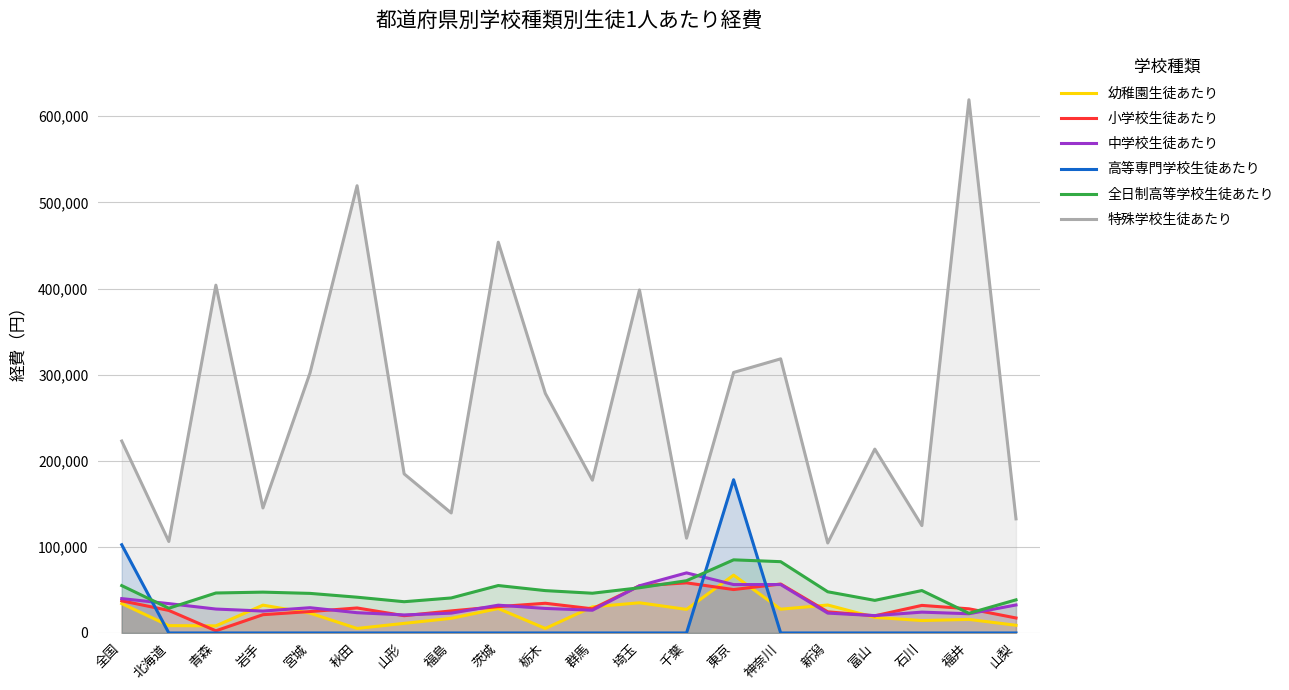

Reading left to right, what are all the values shown in this chart?

幼稚園生徒あたり: 全国=34142	北海道=8550	青森=8259	岩手=32332	宮城=23053	秋田=5257	山形=11169	福島=17017	茨城=28379	栃木=5250	群馬=30322	埼玉=35077	千葉=27373	東京=67175	神奈川=27598	新潟=32479	富山=18142	石川=14431	福井=15775	山梨=8936
小学校生徒あたり: 全国=37362	北海道=26184	青森=2529	岩手=21246	宮城=24882	秋田=29048	山形=20081	福島=25633	茨城=30593	栃木=34508	群馬=28057	埼玉=54739	千葉=58205	東京=50428	神奈川=56861	新潟=24566	富山=19940	石川=32035	福井=28062	山梨=17414
中学校生徒あたり: 全国=39910	北海道=34110	青森=27800	岩手=25465	宮城=29344	秋田=23555	山形=20945	福島=23029	茨城=32288	栃木=28500	群馬=26425	埼玉=54814	千葉=69793	東京=56224	神奈川=56254	新潟=23081	富山=20177	石川=24218	福井=22332	山梨=32535
高等専門学校生徒あたり: 全国=102454	北海道=0	青森=0	岩手=0	宮城=0	秋田=0	山形=0	福島=0	茨城=0	栃木=0	群馬=0	埼玉=0	千葉=0	東京=177938	神奈川=0	新潟=0	富山=0	石川=0	福井=0	山梨=0
全日制高等学校生徒あたり: 全国=54996	北海道=28734	青森=46433	岩手=47431	宮城=45983	秋田=41550	山形=36303	福島=40678	茨城=55097	栃木=49197	群馬=46161	埼玉=52503	千葉=60705	東京=84935	神奈川=82801	新潟=47847	富山=37864	石川=49269	福井=22863	山梨=38485
特殊学校生徒あたり: 全国=222903	北海道=106249	青森=403905	岩手=145197	宮城=301961	秋田=519362	山形=184761	福島=139364	茨城=453789	栃木=278204	群馬=177449	埼玉=398343	千葉=110094	東京=302529	神奈川=318342	新潟=104509	富山=213520	石川=124704	福井=619187	山梨=132521